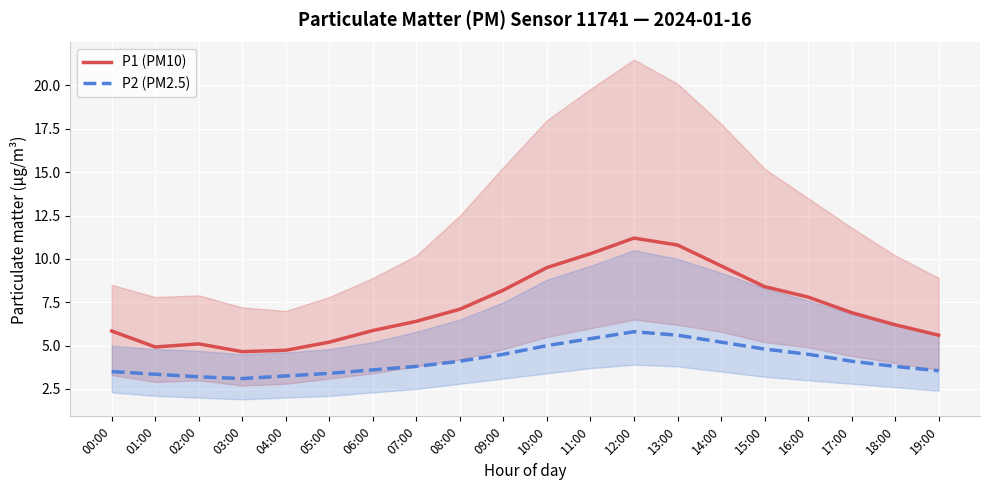

List the series in order of their peak value, highest first.

P1 (PM10), P2 (PM2.5)